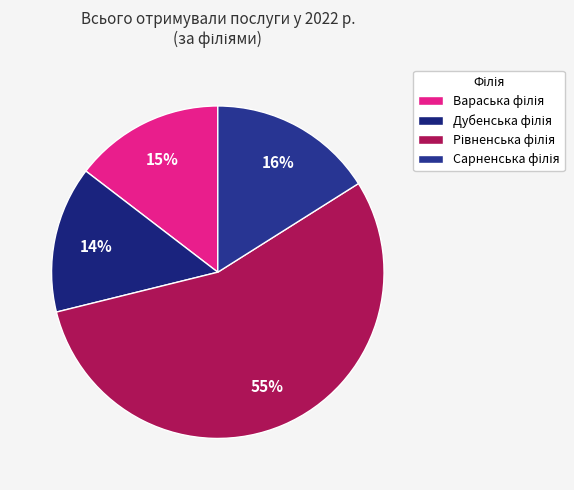

Count the number of slices in the pie.

4